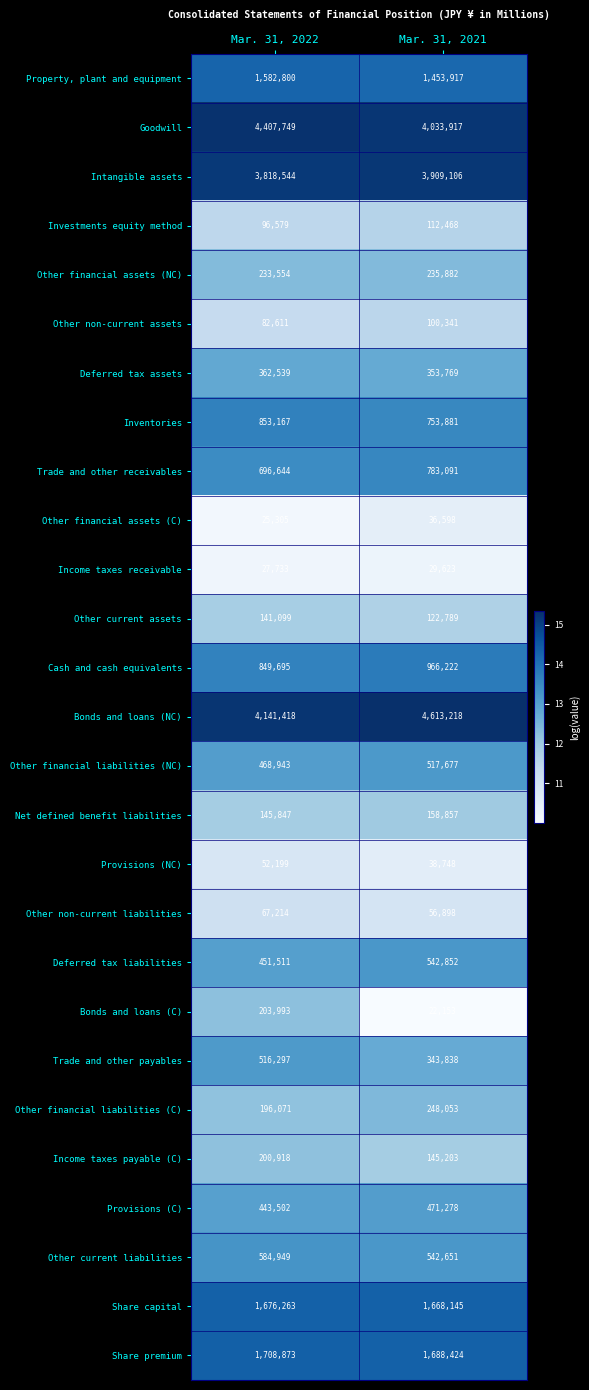

The value of Share capital at Mar. 31, 2022 is 1063824. True or false?

False